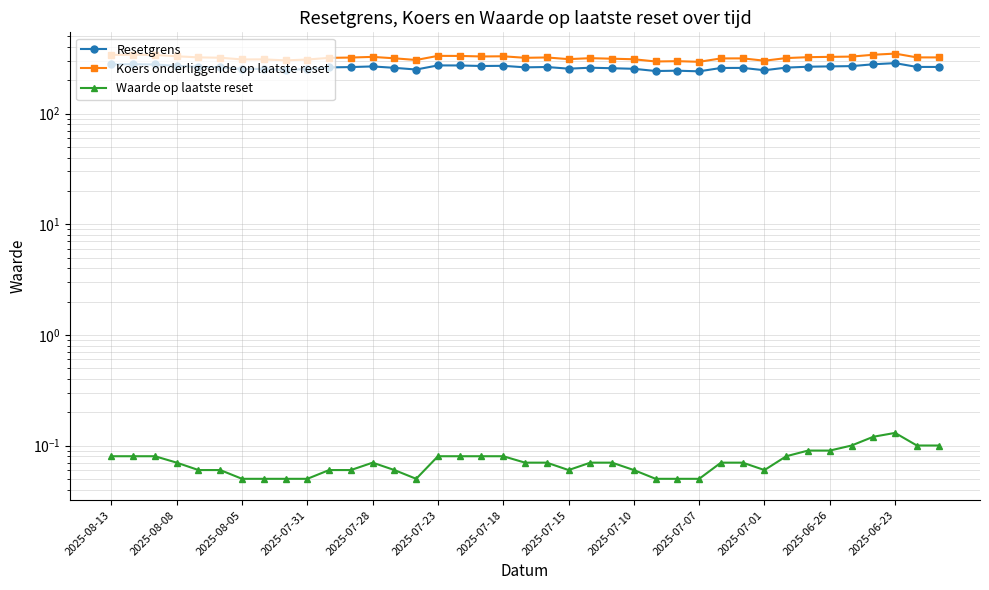

How many interior local peaks does the Waarde op laatste reset series have?

2